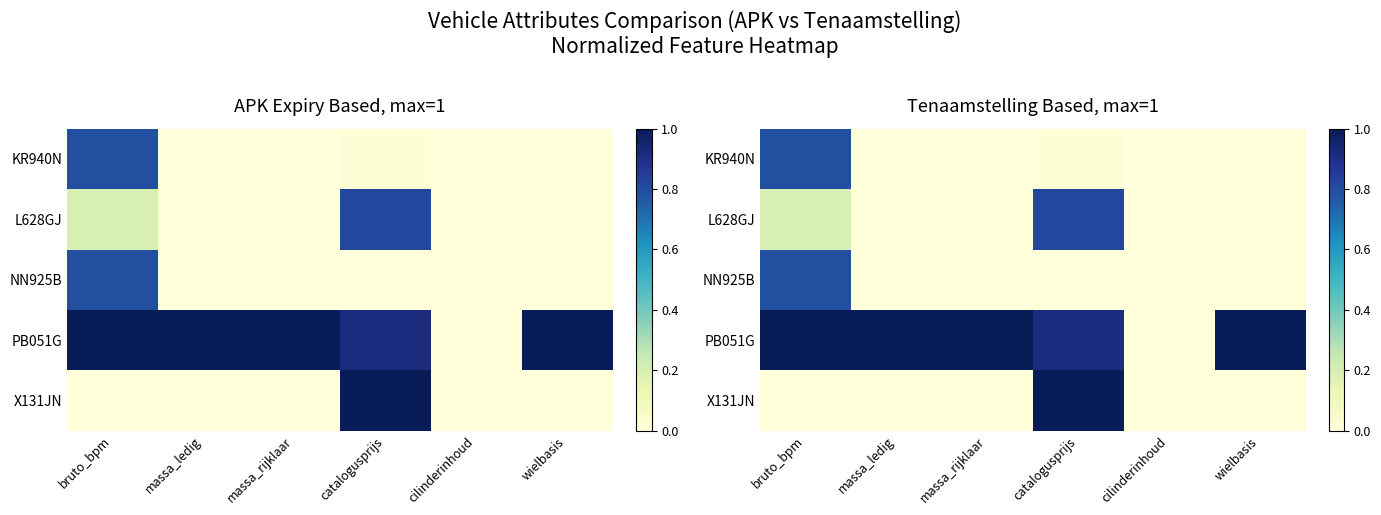

How many X131JN values are between 0 and 1?

6